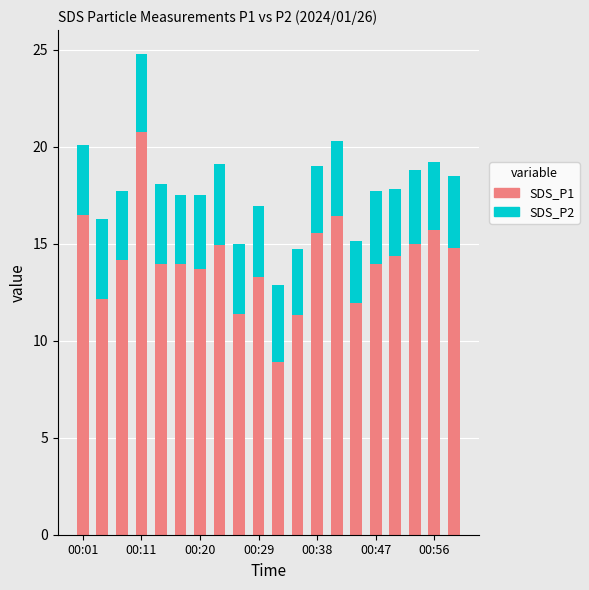

What is the highest value of the SDS_P1 series?

20.8